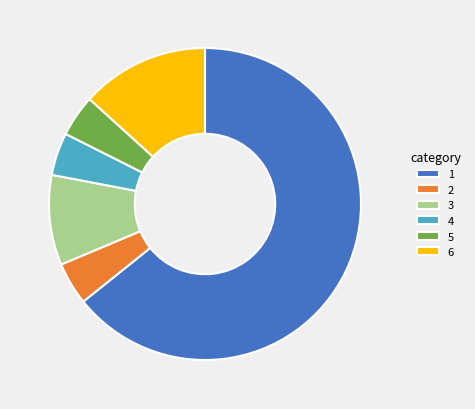

How many slices are in this pie chart?

6